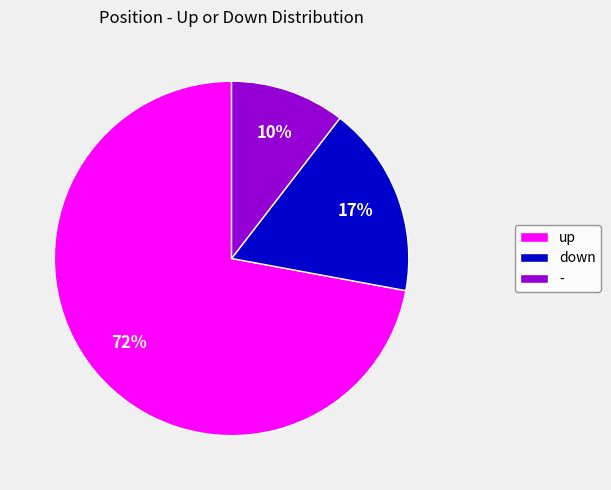

To the nearest percent, what is the difference between the - and down slice percentages?

7%